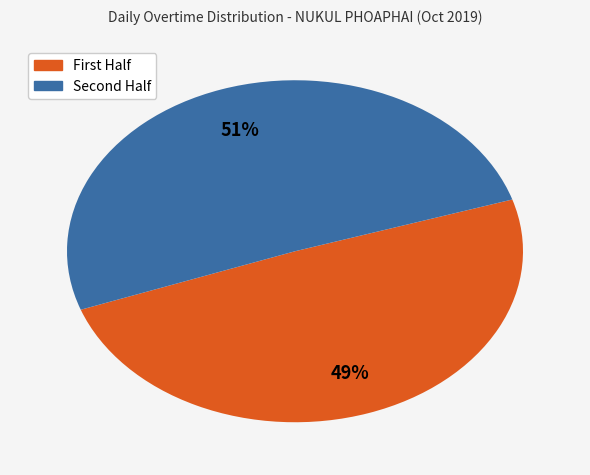

To the nearest percent, what is the average slice percentage?

50%